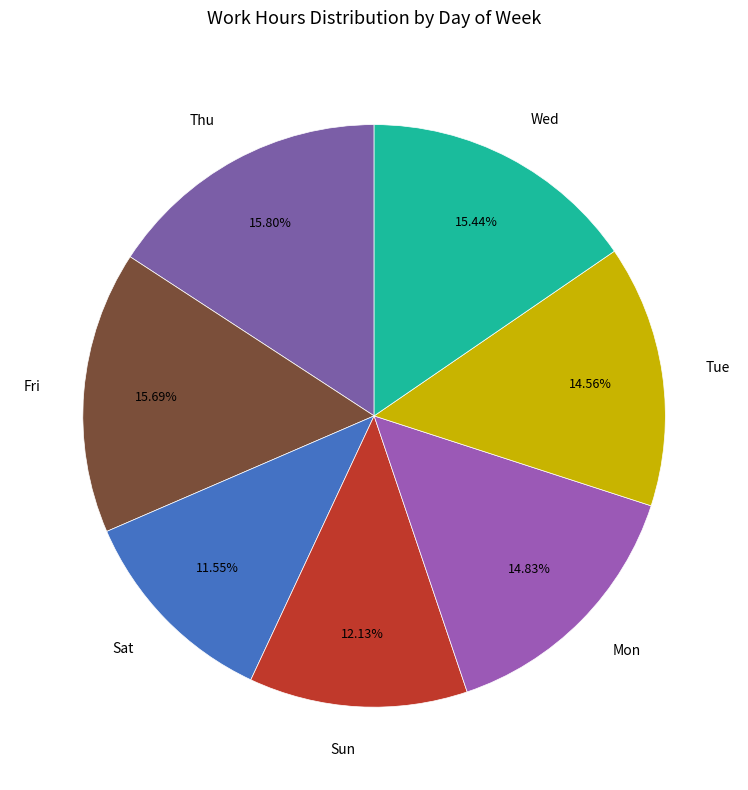

Rank the categories by value from lowest to highest.

Sat, Sun, Tue, Mon, Wed, Fri, Thu